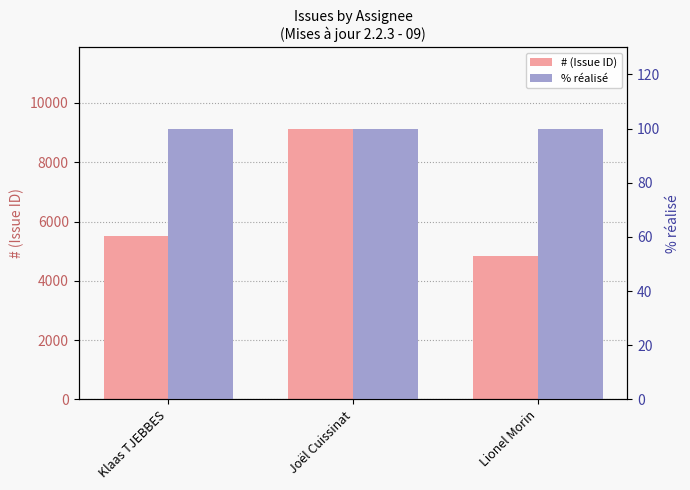

What is the greatest value displayed?

9132